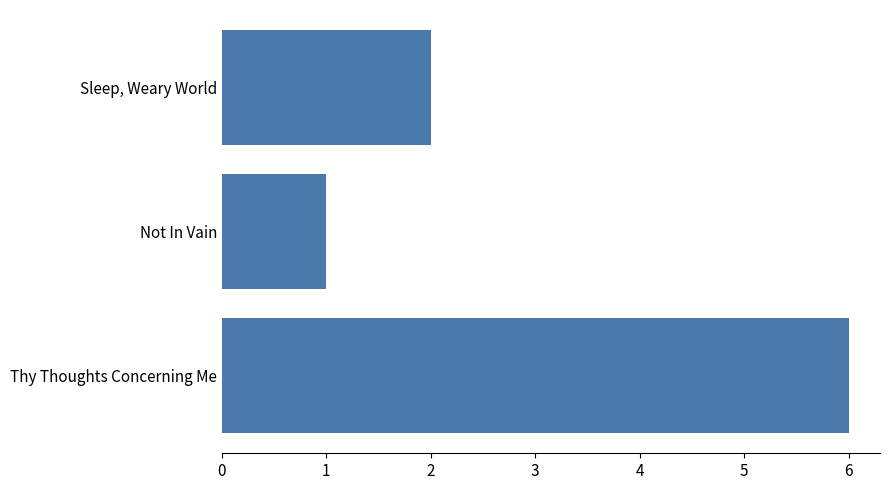

How many distinct data groups are displayed?

1